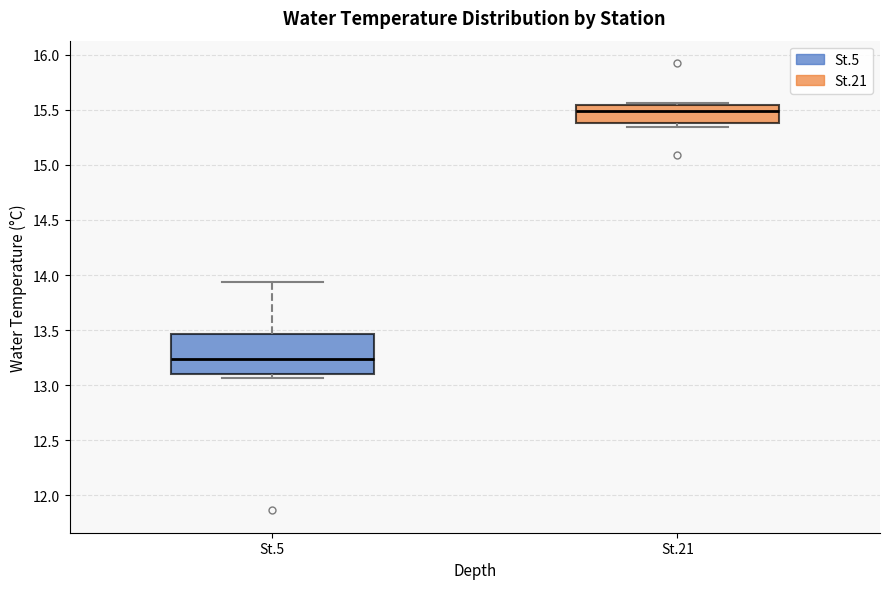

Reading left to right, read every box against the y-axis: the position of its median line, the range the box covers, and the ends of its whiskers. The values are not printed on the chart, so give them approximately, as read against the axis.

St.5: median 13.25, box 13.10 to 13.45, whiskers 13.05 to 13.95
St.21: median 15.50, box 15.40 to 15.55, whiskers 15.35 to 15.55